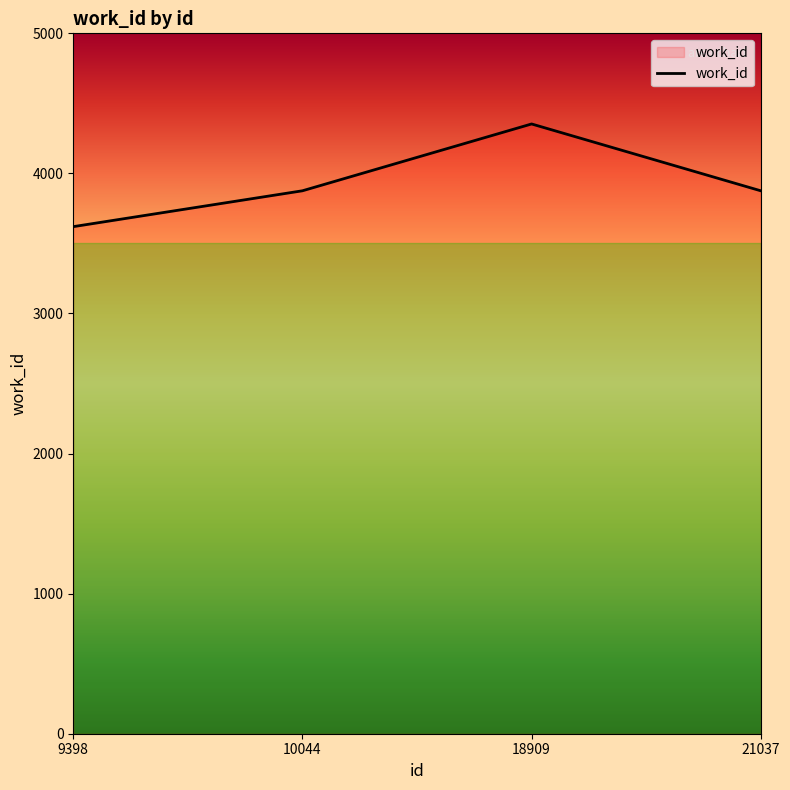

How many lines are shown in the chart?

1